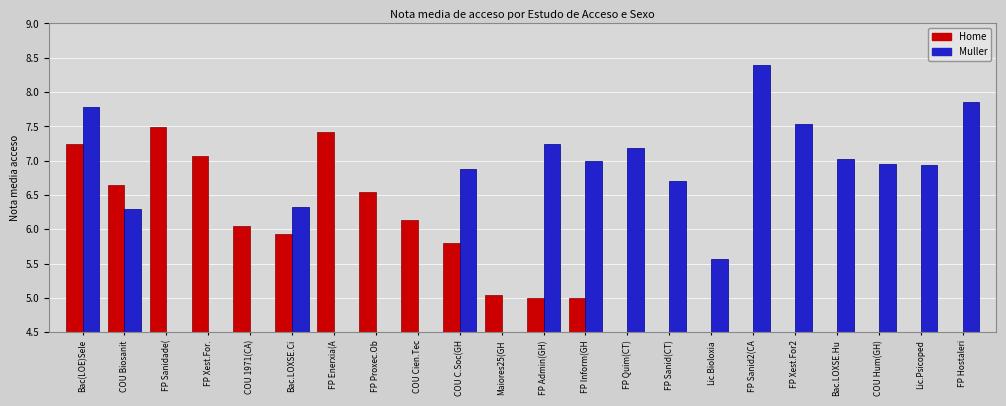

How many data points does each series have?

22